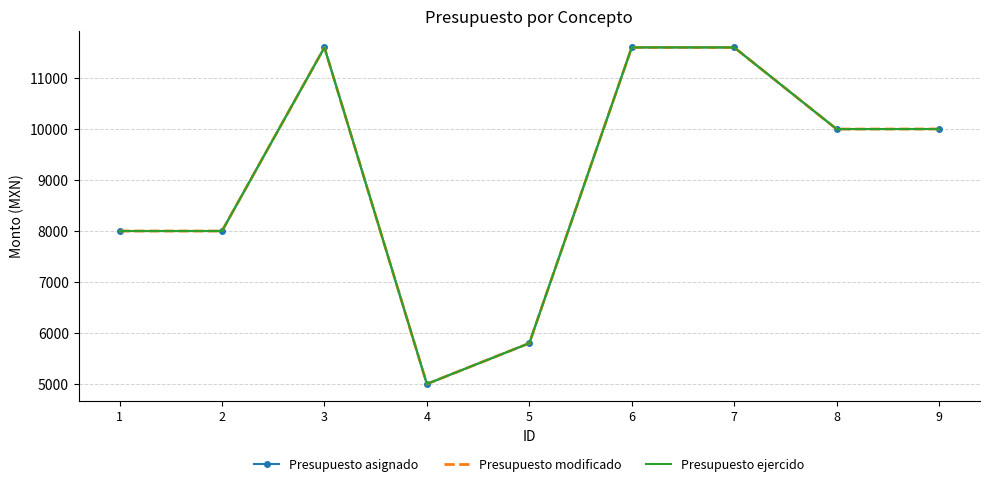

At which category does the chart reach its minimum across all series?

4